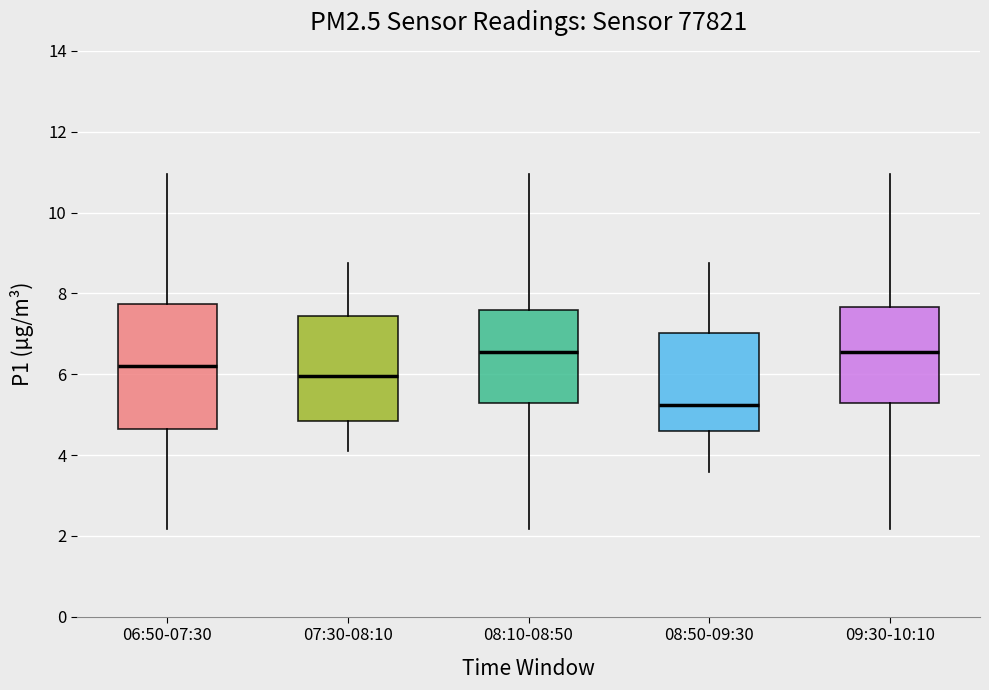

Reading left to right, read every box against the y-axis: the position of its median line, the range the box covers, and the ends of its whiskers. The values are not printed on the chart, so give them approximately, as read against the axis.

06:50-07:30: median 6.2, box 4.6 to 7.8, whiskers 2.2 to 11.0
07:30-08:10: median 6.0, box 4.8 to 7.4, whiskers 4.2 to 8.8
08:10-08:50: median 6.6, box 5.2 to 7.6, whiskers 2.2 to 11.0
08:50-09:30: median 5.2, box 4.6 to 7.0, whiskers 3.6 to 8.8
09:30-10:10: median 6.6, box 5.2 to 7.6, whiskers 2.2 to 11.0